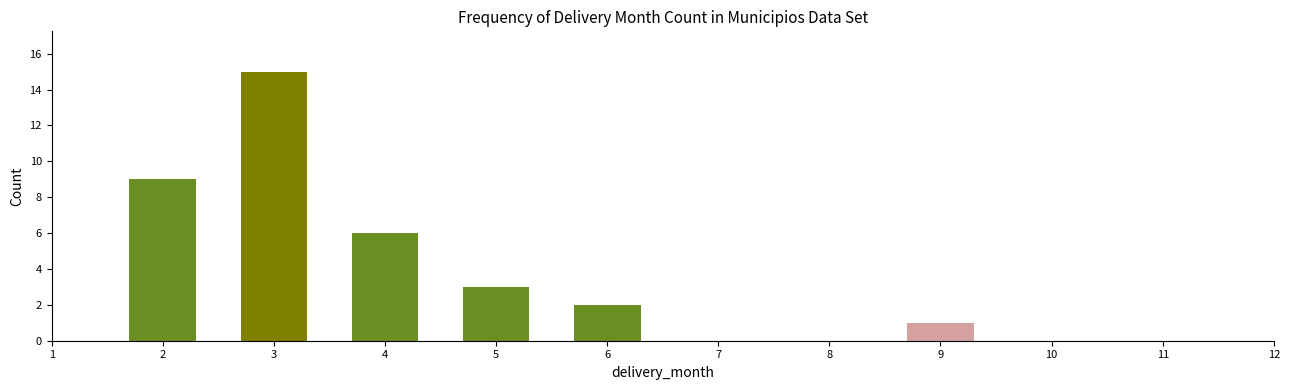

Reading left to right, list all the values displayed in this chart.

2=9	3=15	4=6	5=3	6=2	9=1